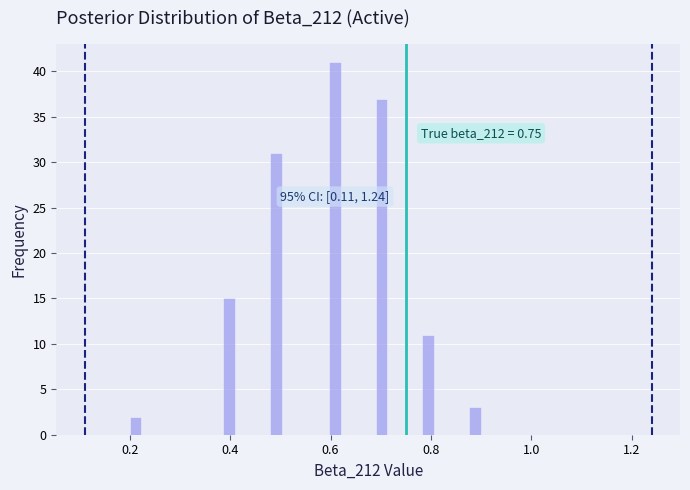

Read against the x-axis, roughly where is the centre of the tallest bar?

0.60